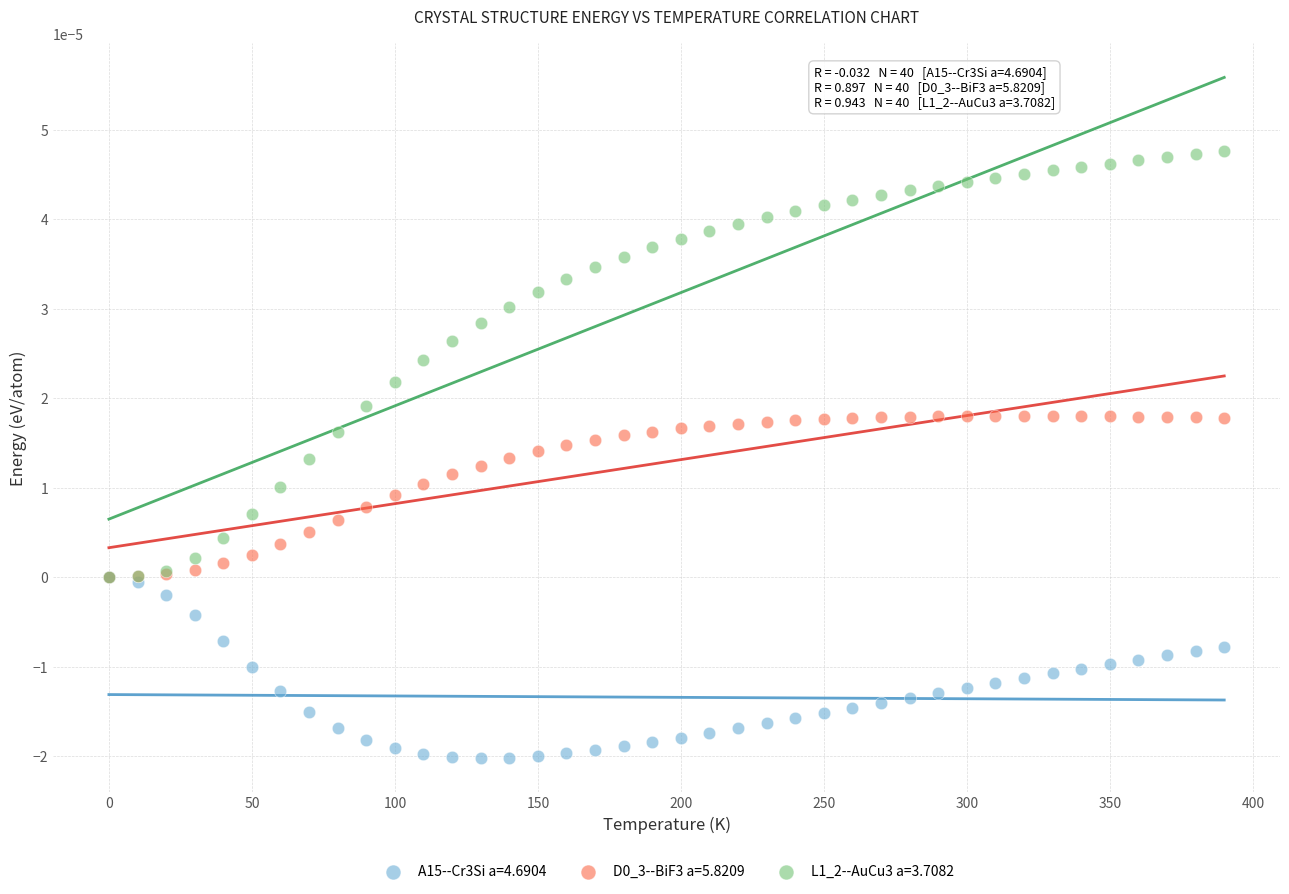

Which series reaches the maximum Y coordinate?

L1_2--AuCu3 a=3.7082